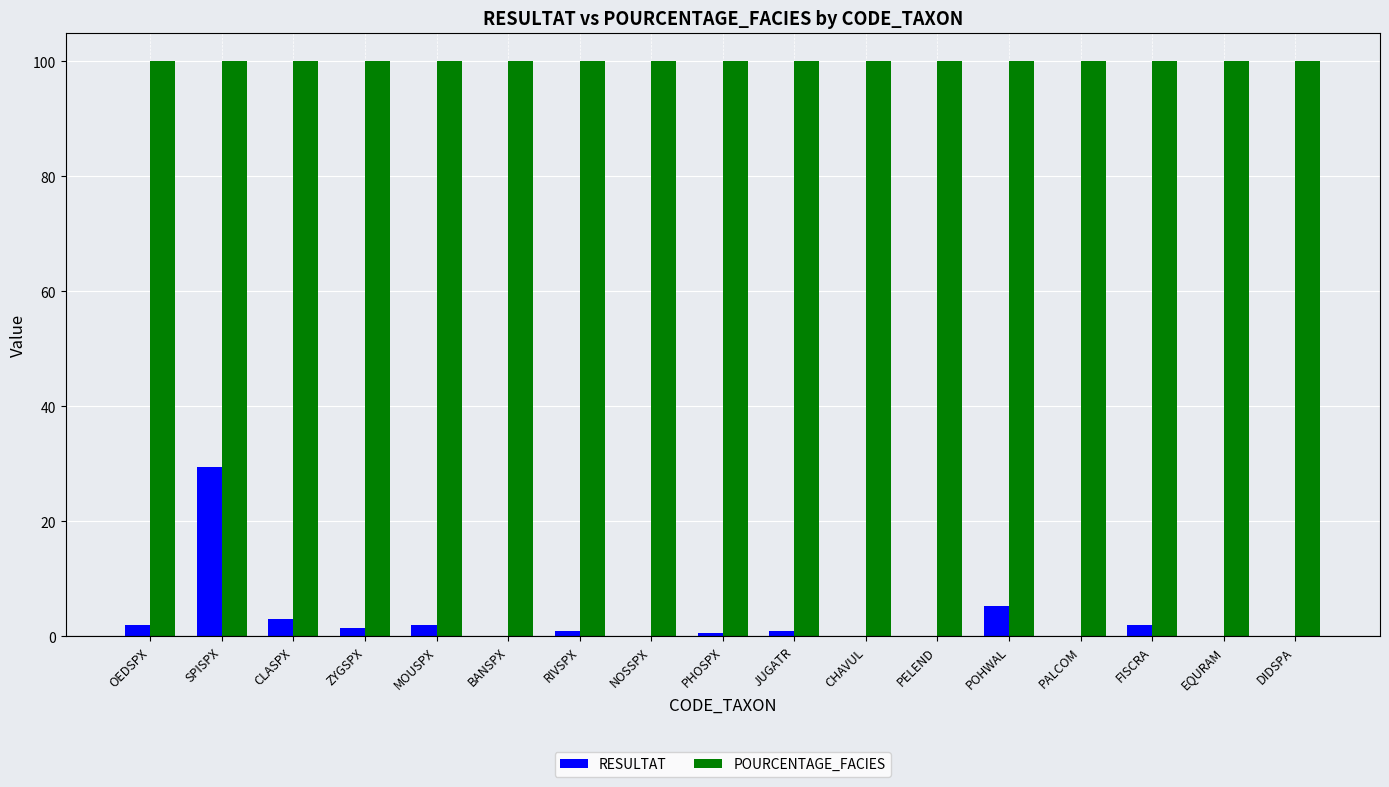

Is the value of POURCENTAGE_FACIES at DIDSPA greater than the value of RESULTAT at NOSSPX?

Yes